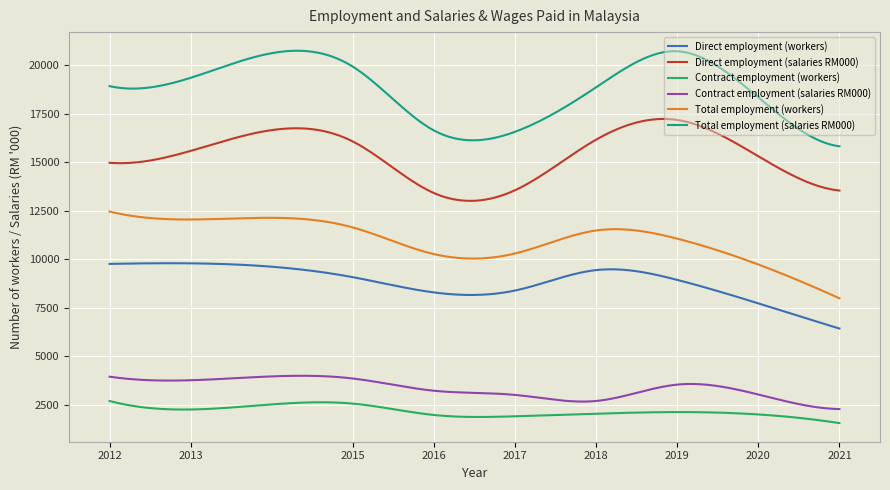

Which series has the widest spread of values?

Total employment (salaries RM000)